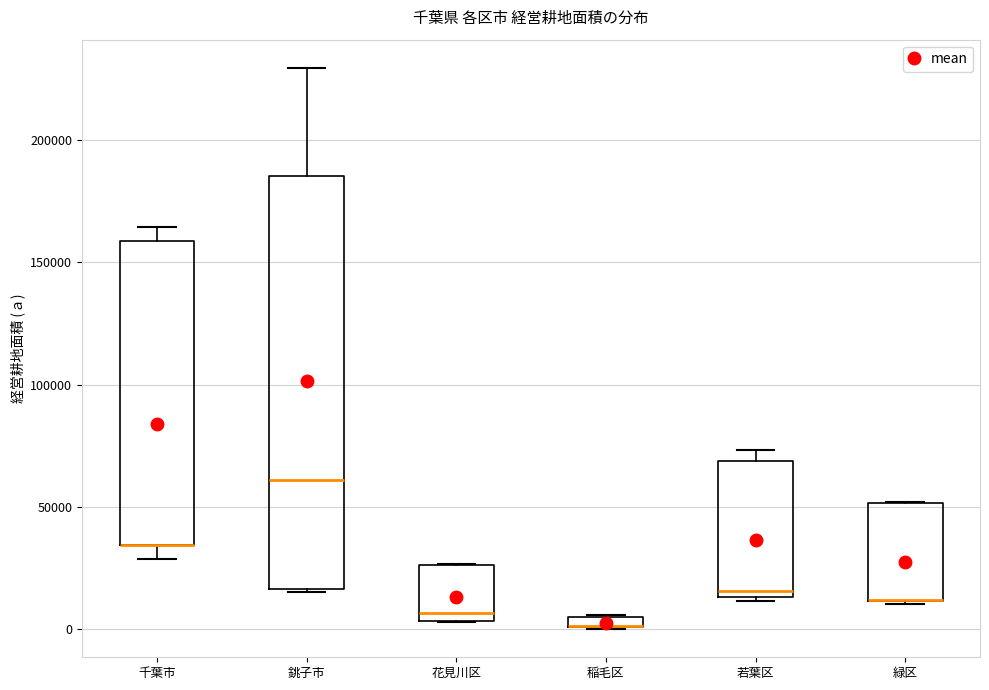

Which box is the tallest, from its lower edge to its upper edge?

銚子市